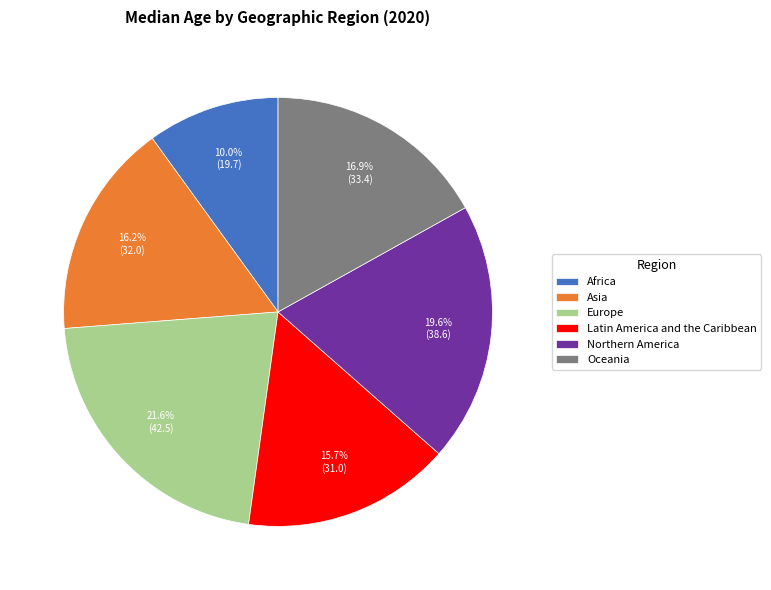

To the nearest percent, what is the difference between the largest and smallest slice percentages?

12%